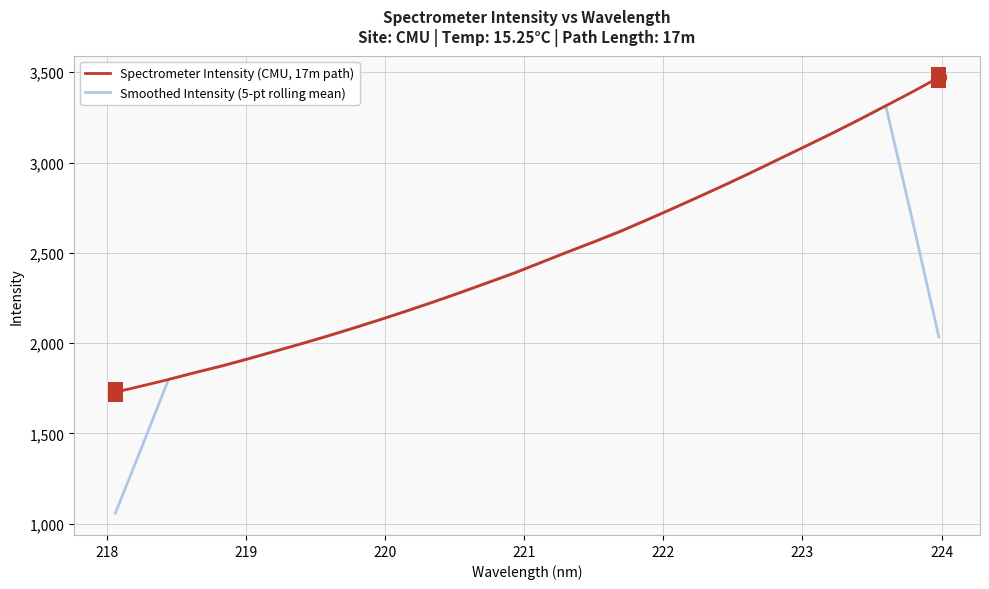

Rank the series by their average value, from lowest to highest.

Smoothed Intensity (5-pt rolling mean), Spectrometer Intensity (CMU, 17m path)